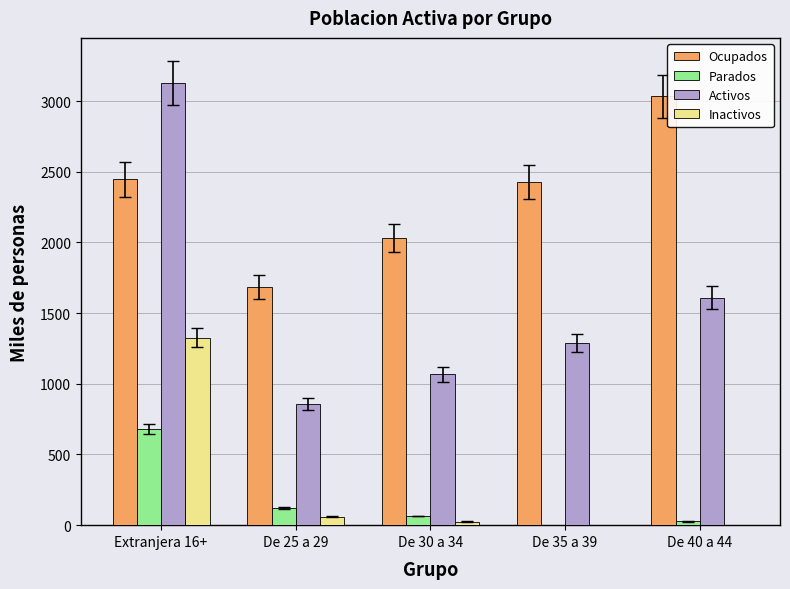

Which category has the highest value in the Parados series?

Extranjera 16+